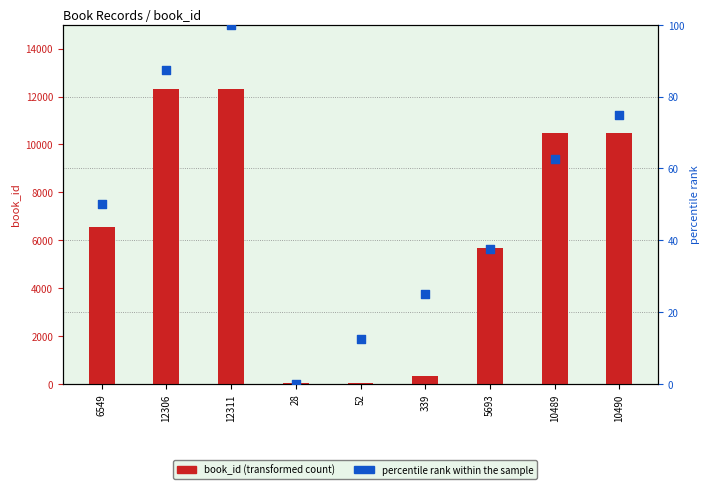

At which category is the sum across all series the highest?

12311